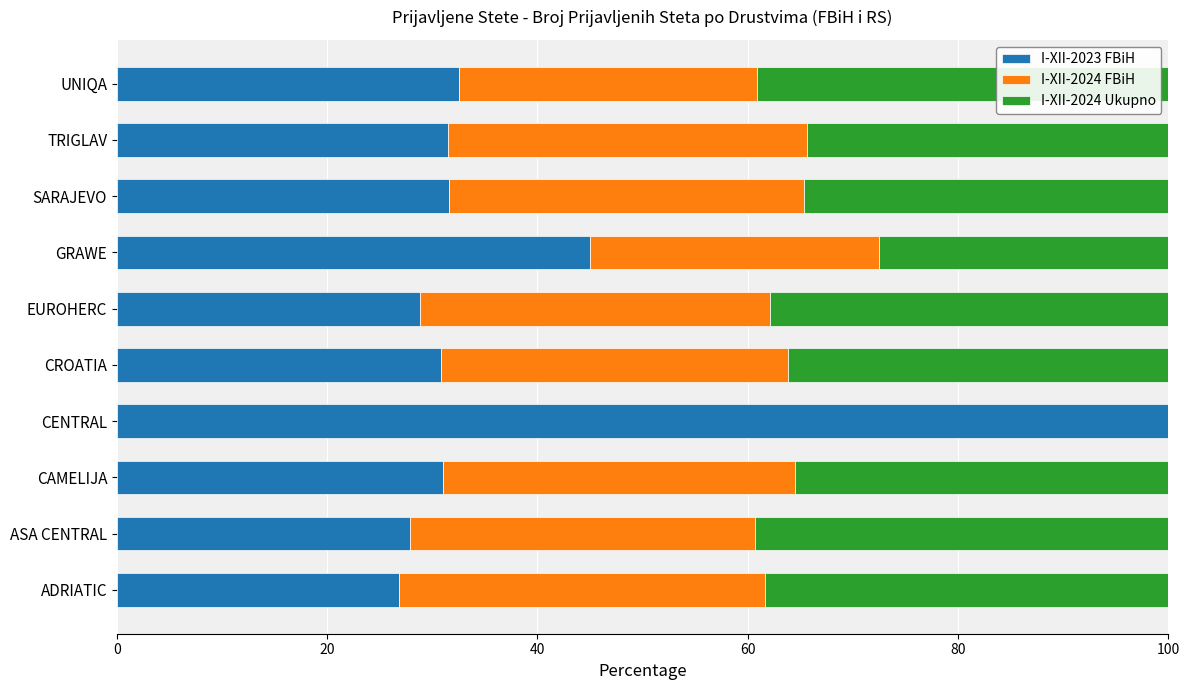

At which label does I-XII-2023 FBiH reach its peak?

CENTRAL